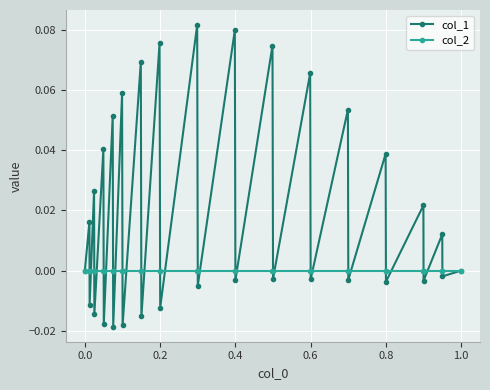

In col_1, how many points are higher than both neighbors (excluding endpoints)?

15